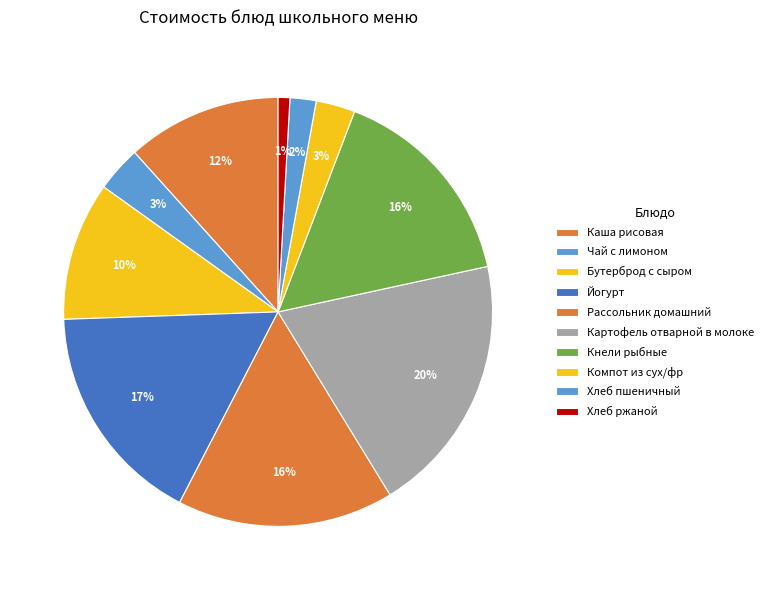

Which category has the smallest portion of the pie?

Хлеб ржаной